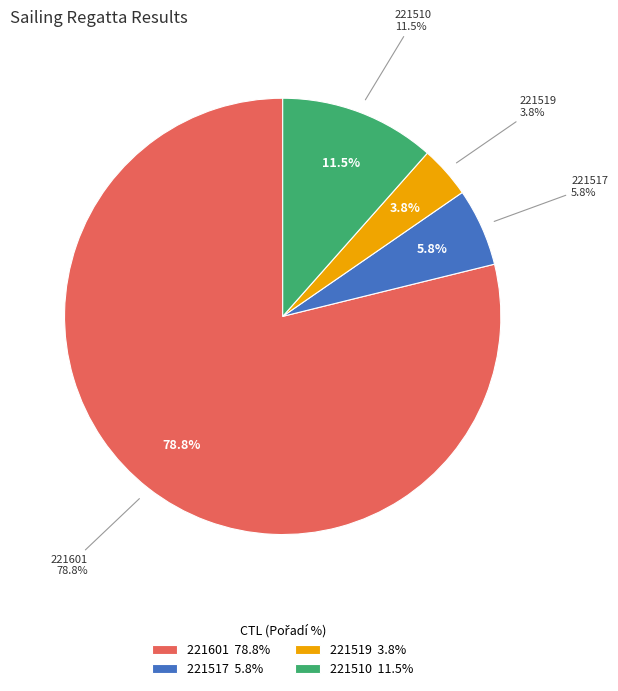

What portion of the pie excludes 221519?

96.2%